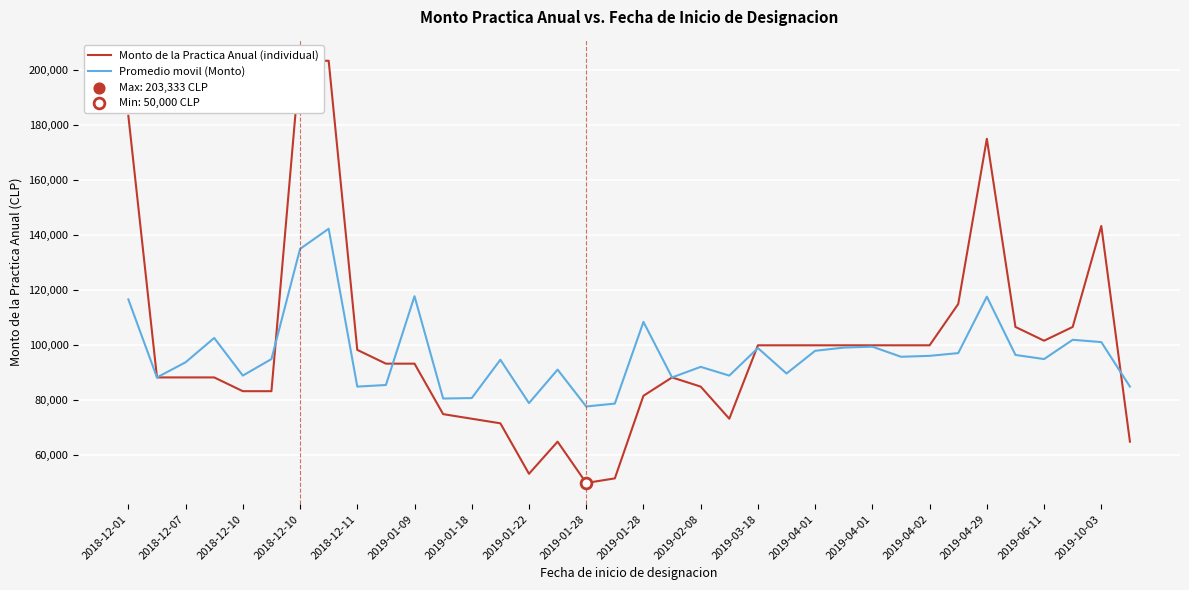

Which series reaches the maximum Y coordinate?

Monto de la Practica Anual (individual)